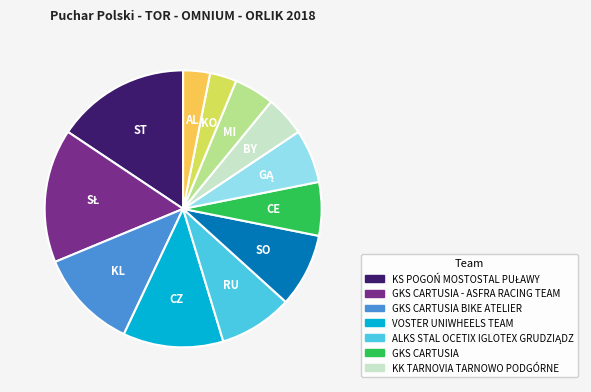

Is there any slice that represents more than half of the pie?

No